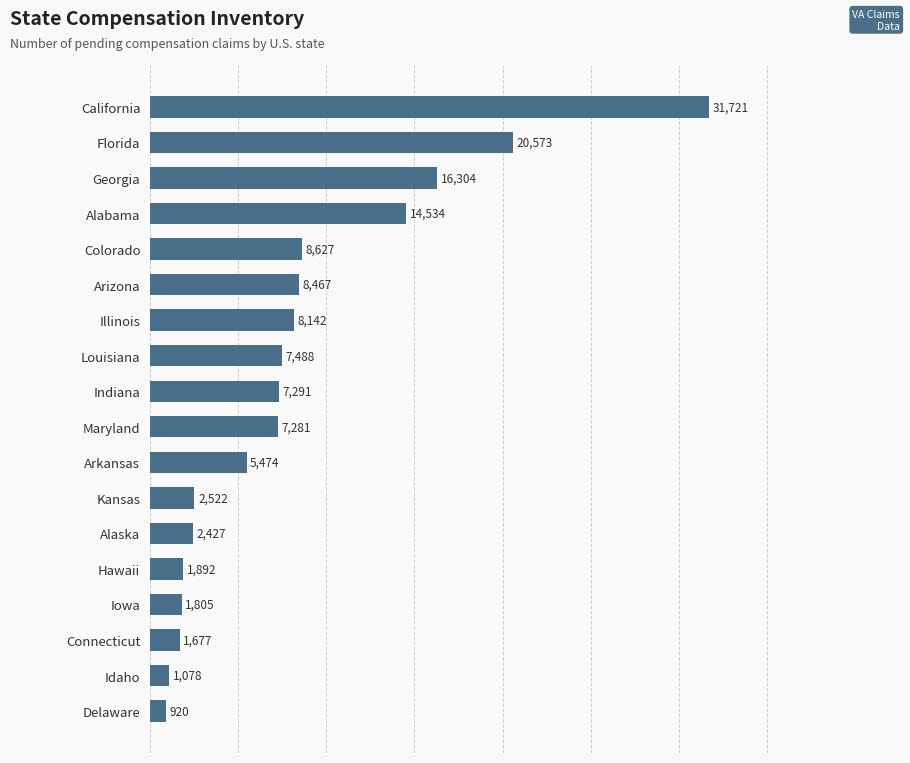

True or false: the data shows 24266 at Alabama.

False